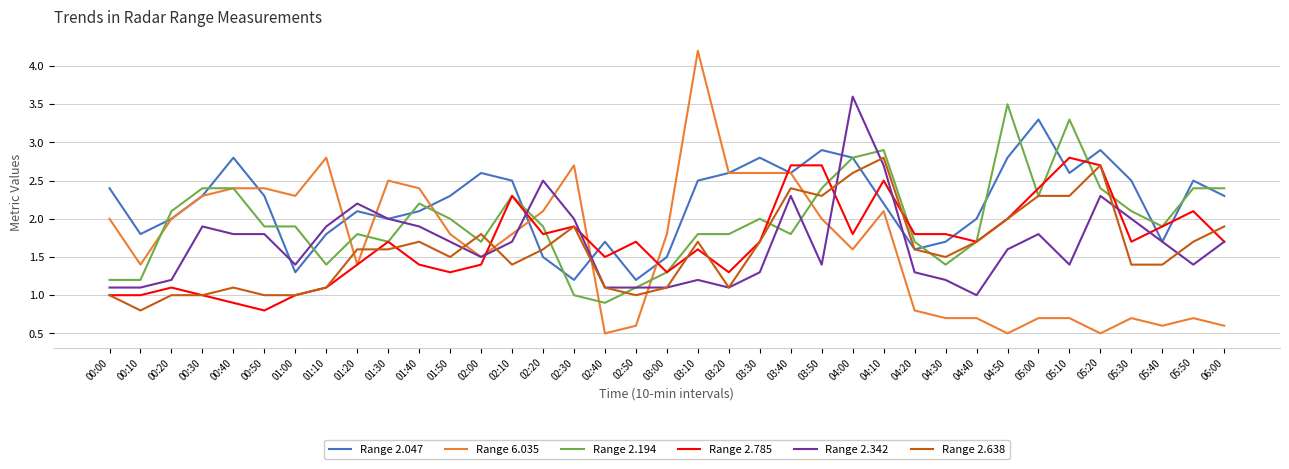

True or false: Range 2.047 has more than 2 interior local peaks.

True